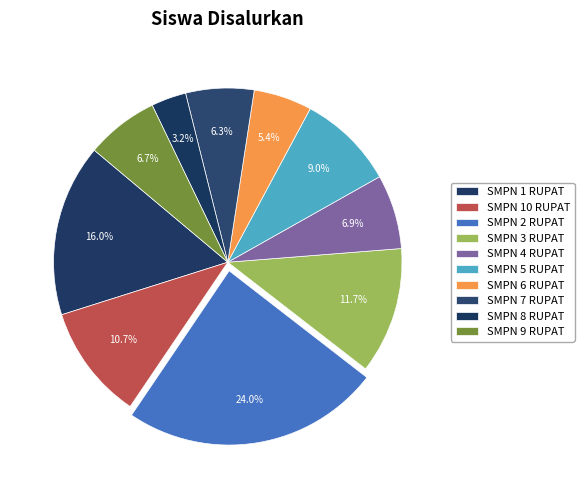

Count the number of slices in the pie.

10